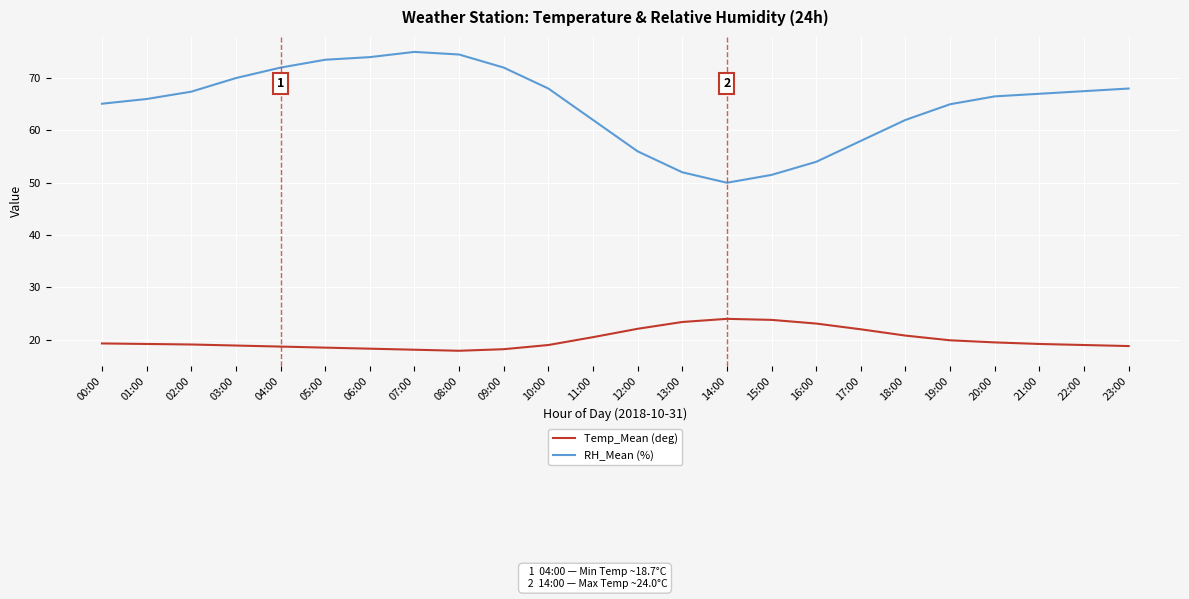

Rank the series by their average value, from highest to lowest.

RH_Mean (%), Temp_Mean (deg)